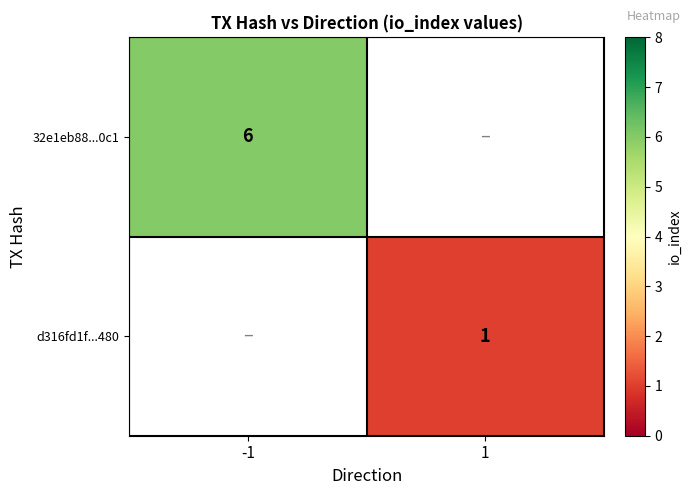

Is the value of 32e1eb88...0c1 at -1 greater than the value of d316fd1f...480 at 1?

Yes